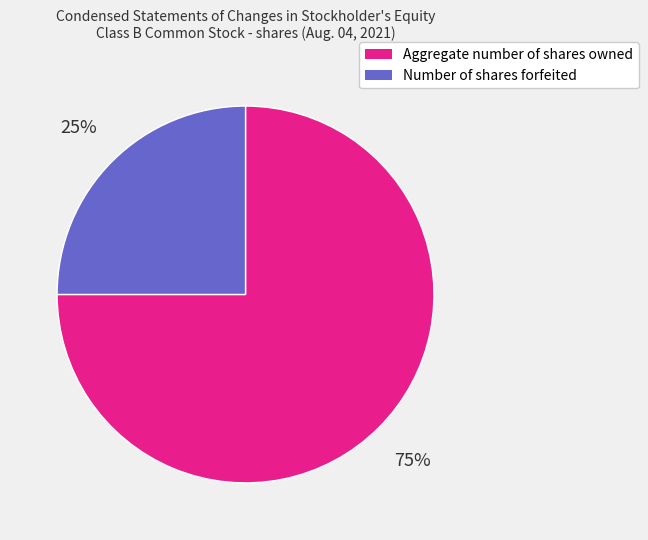

Do Number of shares forfeited and Aggregate number of shares owned together represent more than half of the pie?

Yes